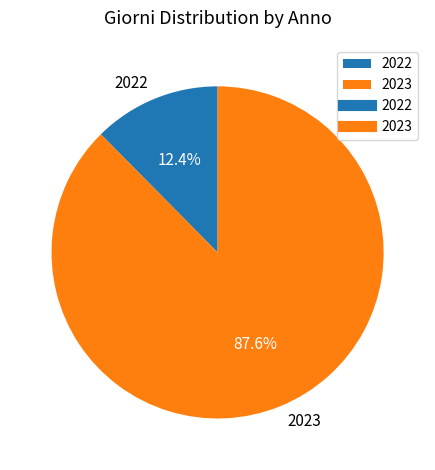

To the nearest percent, what portion does 2022 represent?

12%